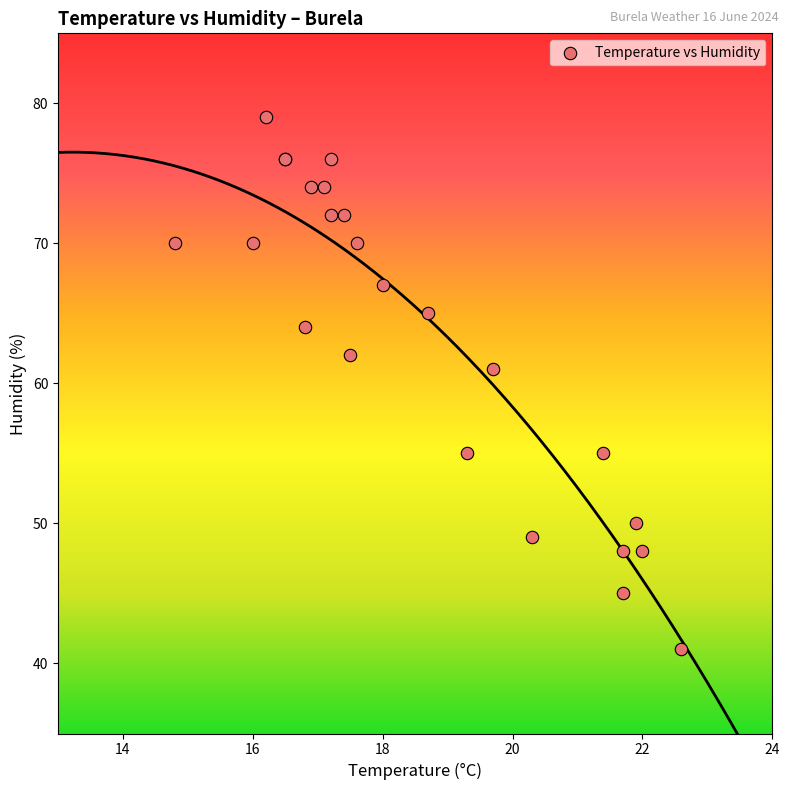

What Y value in the scatter plot is closest to 60?

61